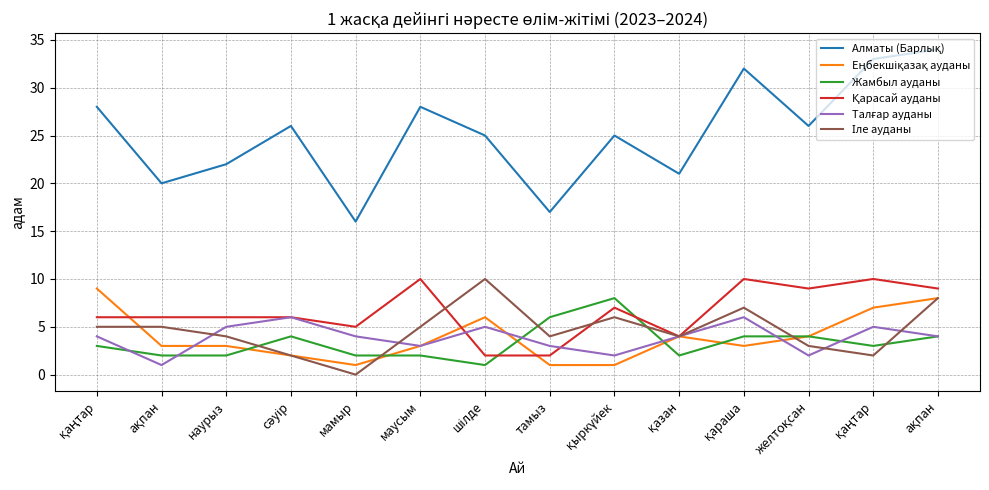

Where is Қарасай ауданы nearest to the value 6?

қаңтар